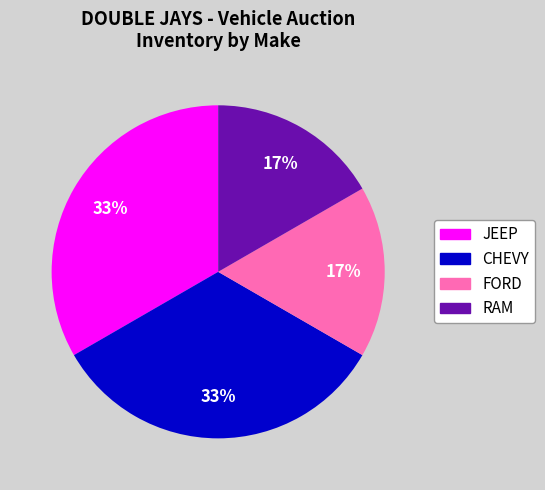

Is there a majority slice in this chart?

No